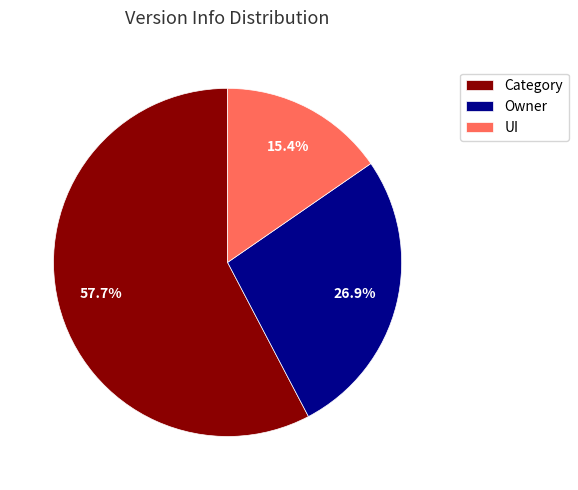

Is there any slice that represents more than half of the pie?

Yes